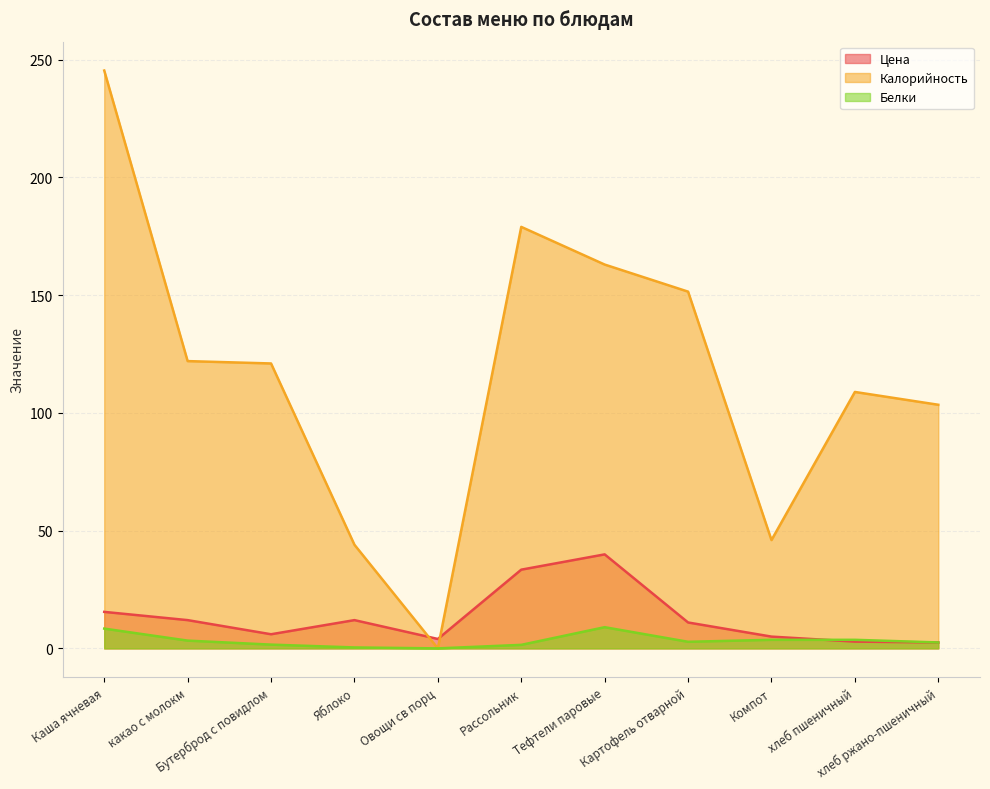

Which series has the largest range (max minus min)?

Калорийность